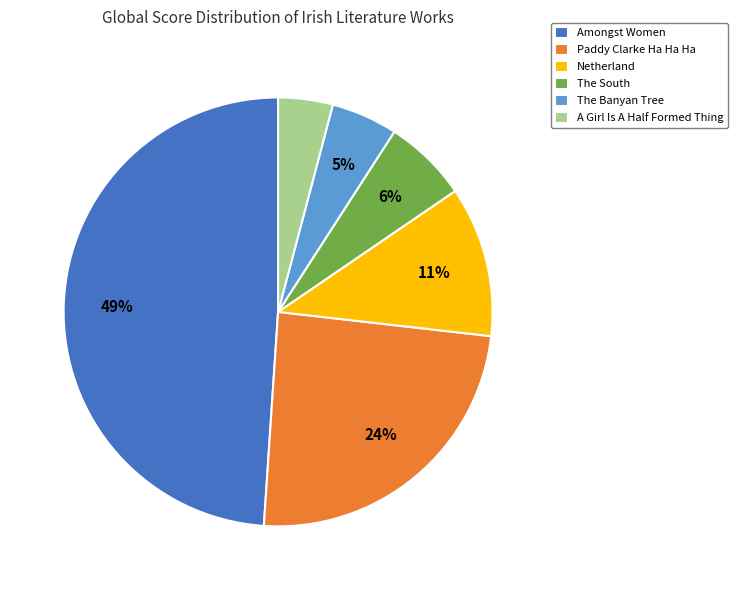

Which category has the biggest portion of the pie?

Amongst Women